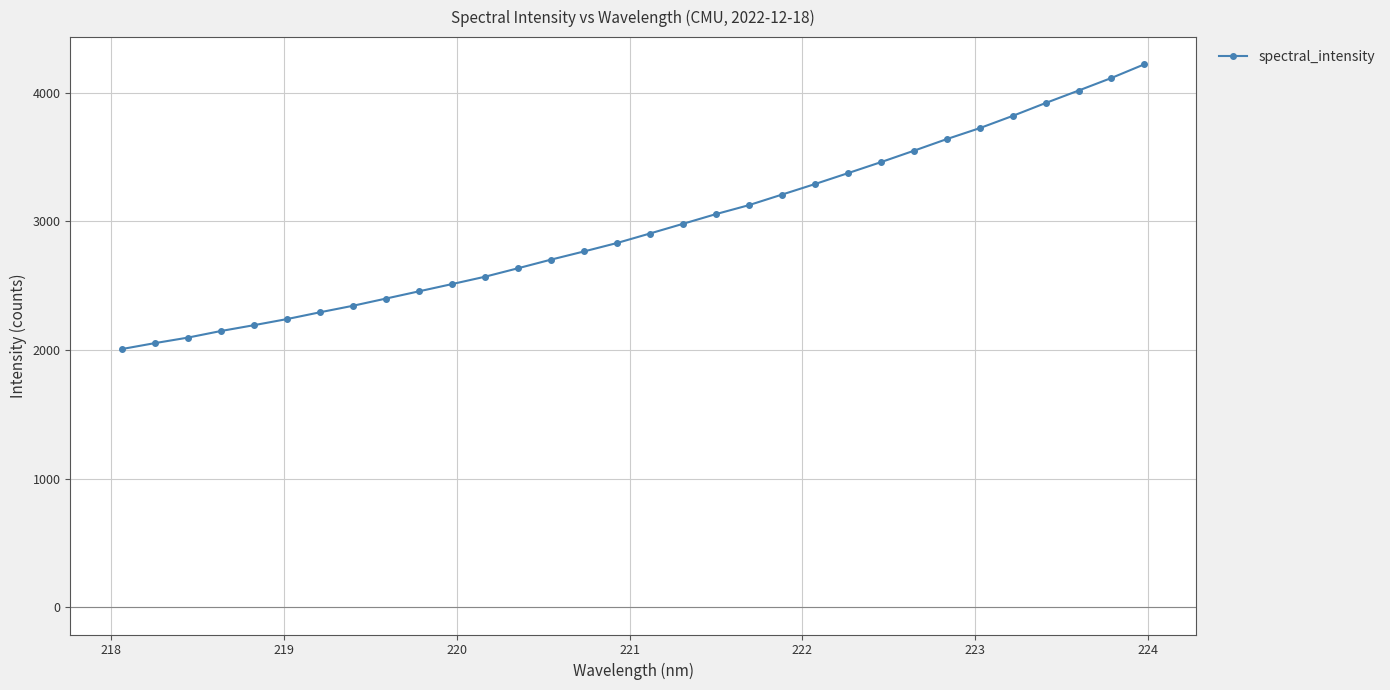

What is the sum of all values?

94647.0